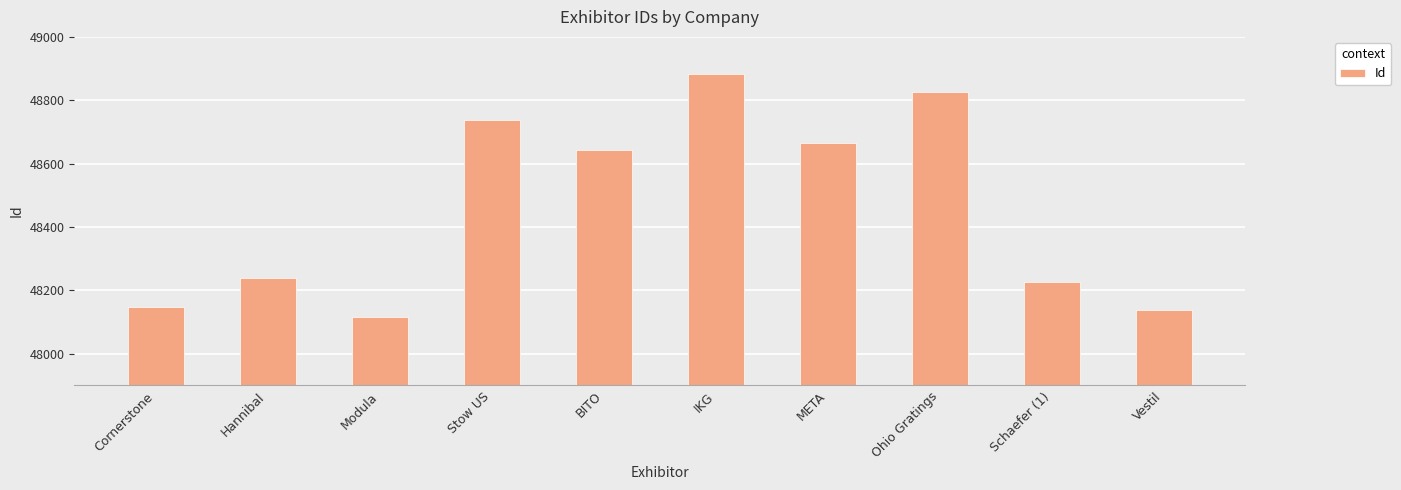

What is the approximate value at Modula?

48117